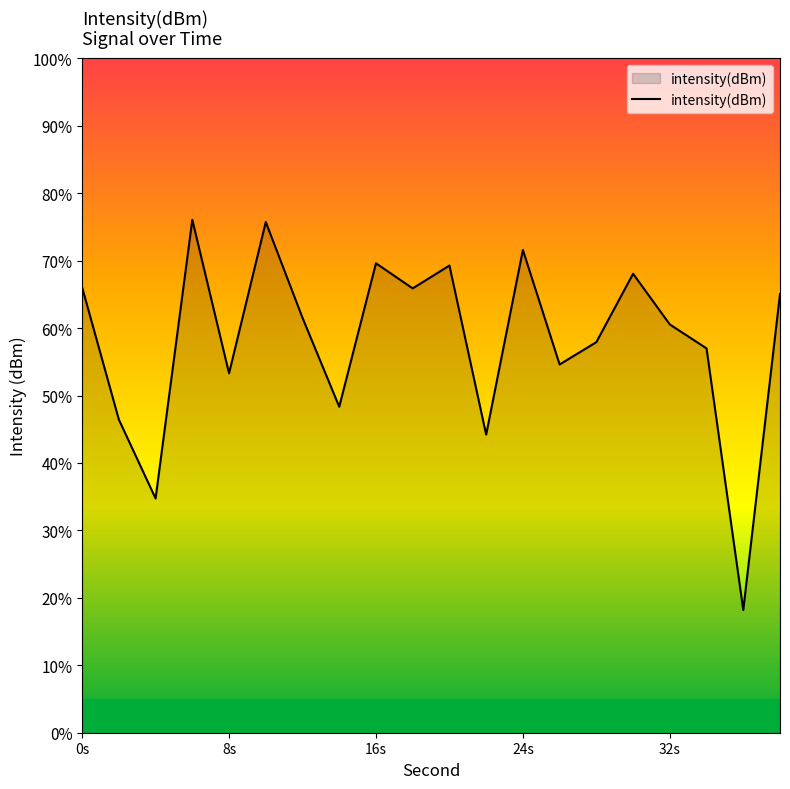

What is the difference between the maximum and minimum values?

57.9